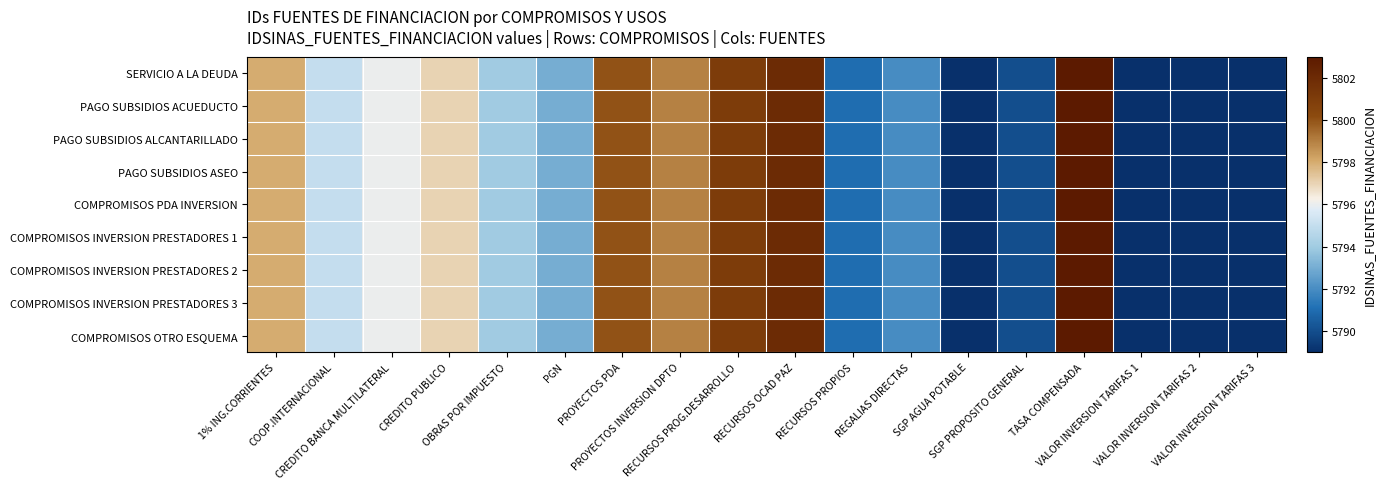

Which series has the largest total across all categories?

SERVICIO A LA DEUDA